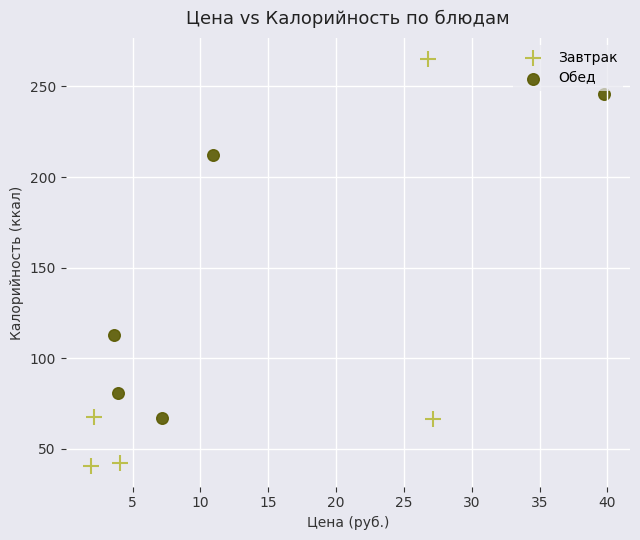

Which series has the widest spread of Y values?

Завтрак